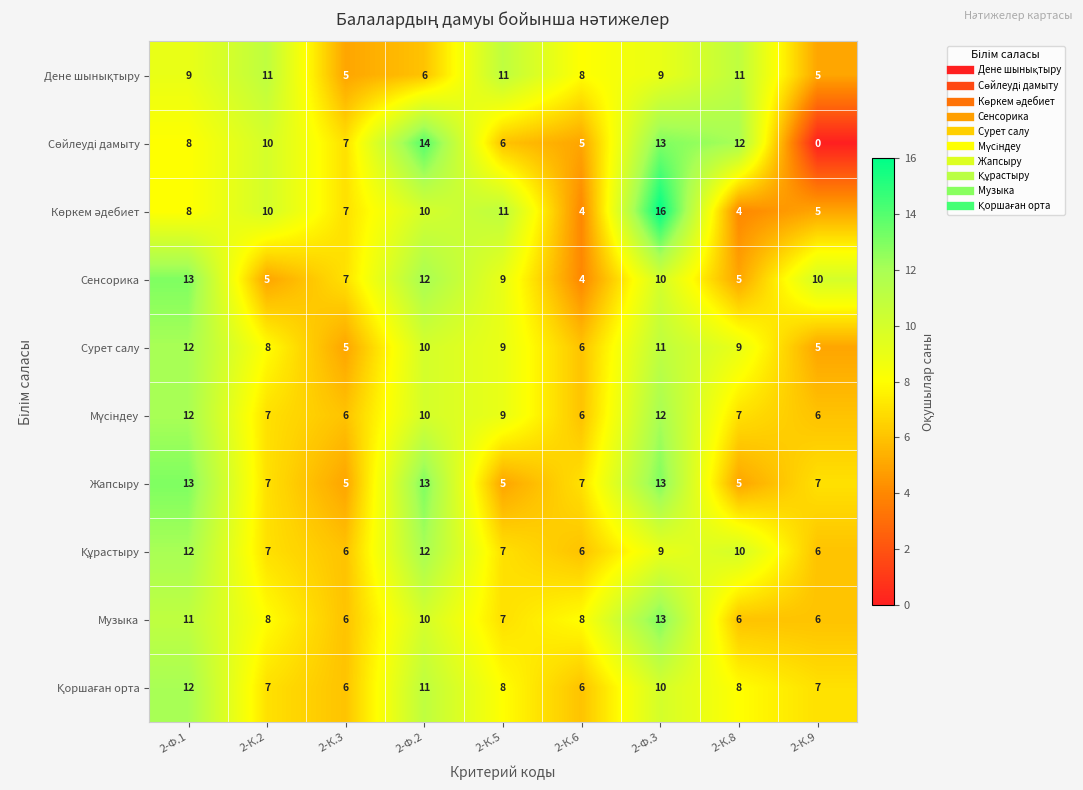

The Музыка series shows 13 at 2-Ф.2. True or false?

False